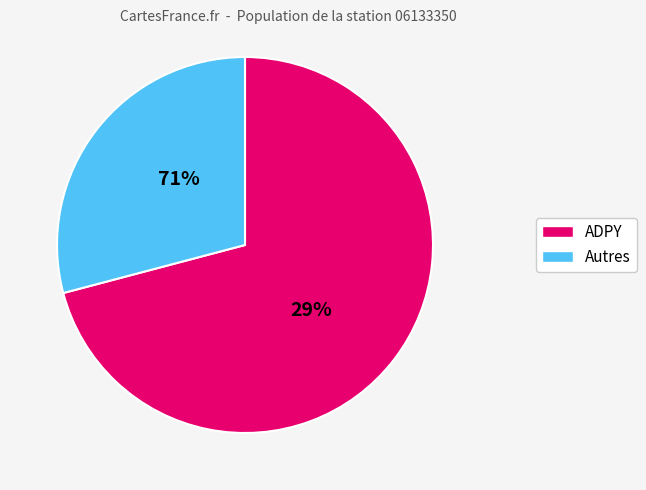

Which category has the biggest portion of the pie?

ADPY